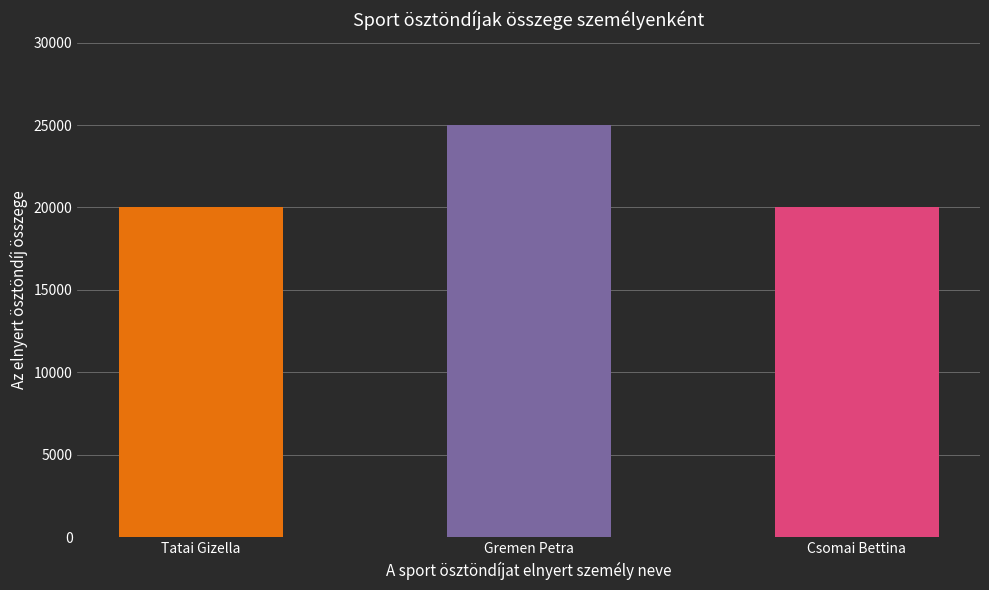

What is the change in value from Tatai Gizella to Gremen Petra?

+5000